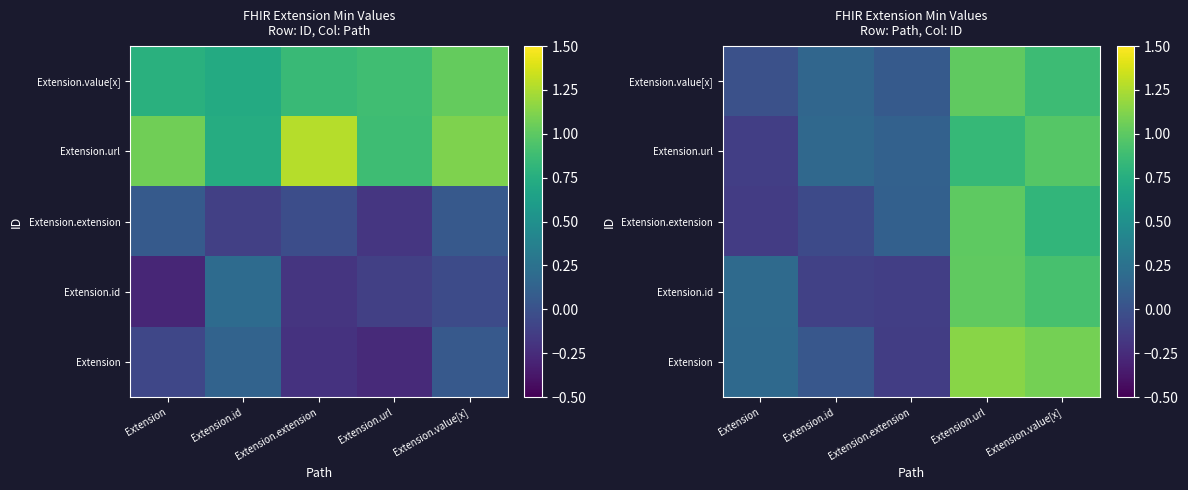

At Extension.id, list the series in order from smallest to largest.

Extension.id, Extension.extension, Extension, Extension.value[x], Extension.url